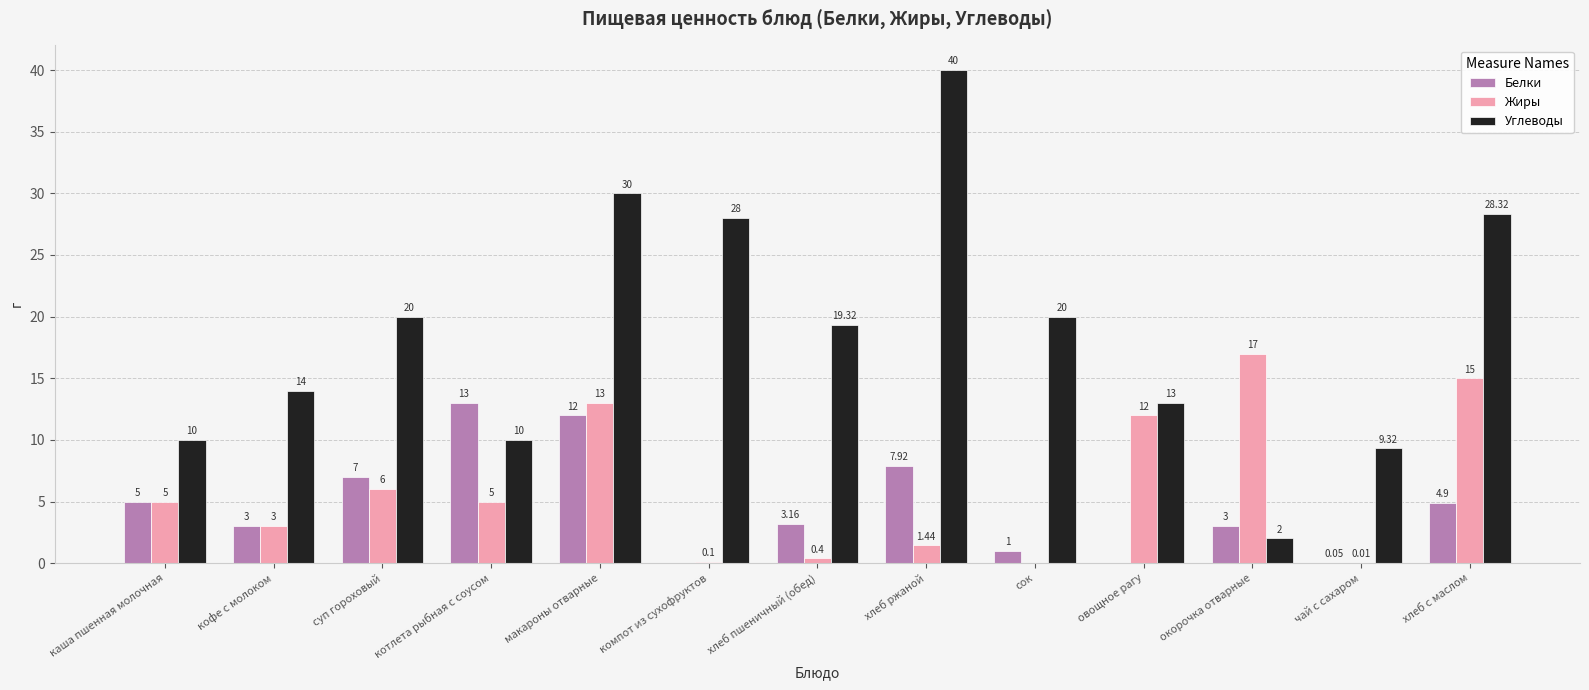

What is the sum of the Белки values at котлета рыбная с соусом and кофе с молоком?

16.0